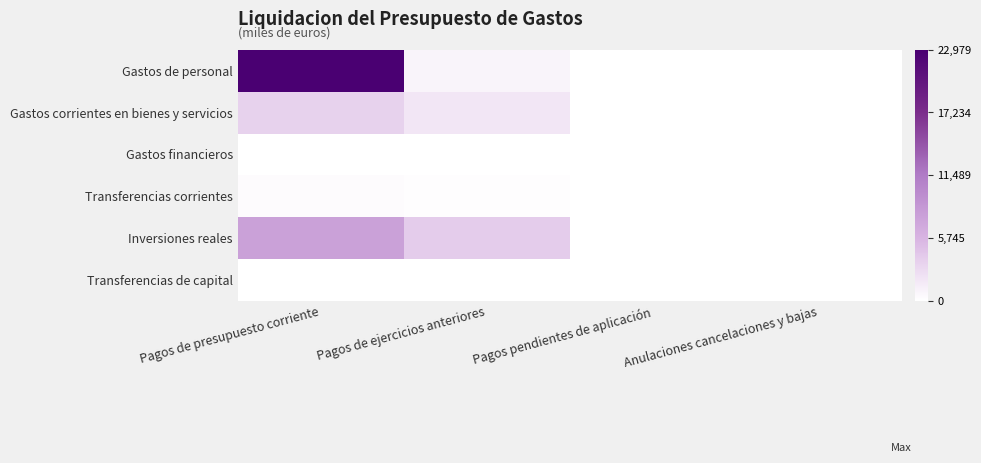

What is the spread (max minus min) of values at Pagos de ejercicios anteriores?

3944.7